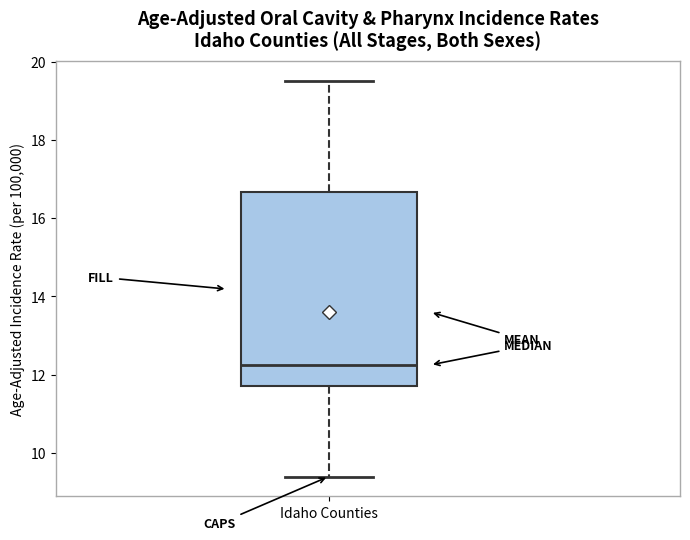

Transcribe this box plot: give where the median line is, the range the box spans, and where the two whiskers end, as read against the y-axis. The values are not printed on the chart, so give them approximately, as read against the axis.

median 12.2, box 11.8 to 16.6, whiskers 9.4 to 19.6